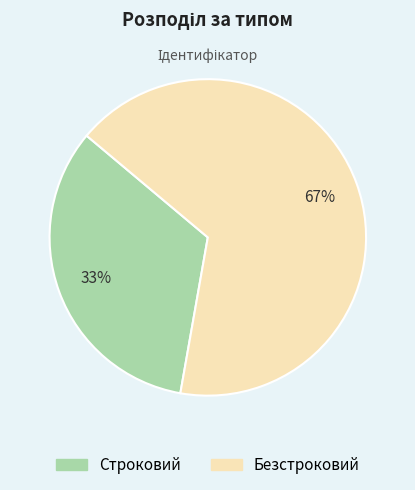

Count the number of slices in the pie.

2